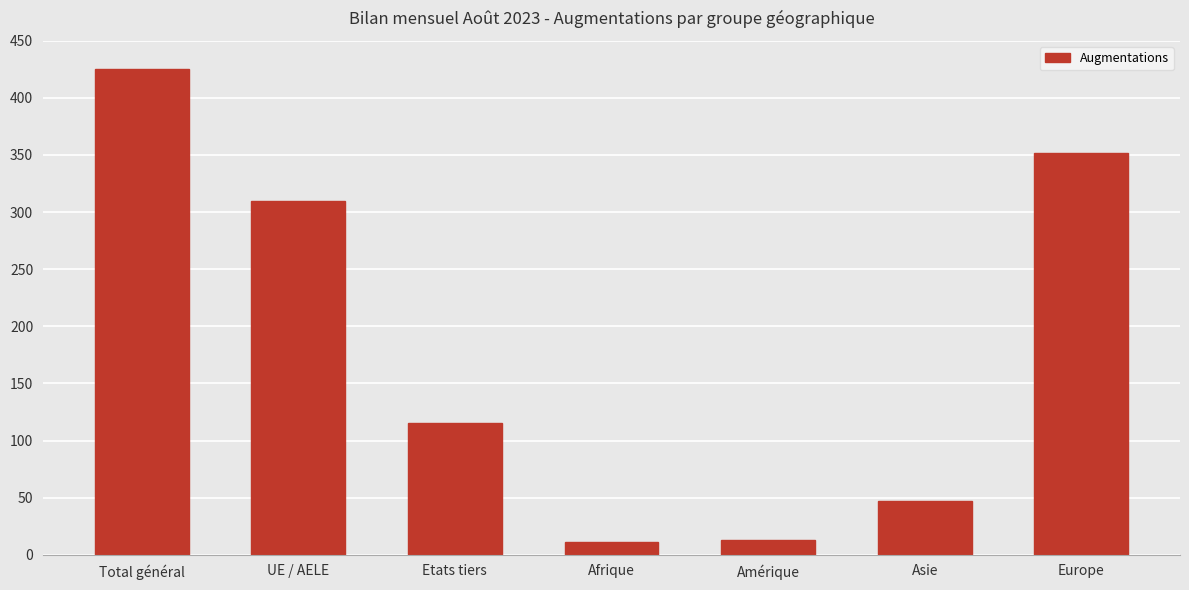

What is the greatest value displayed?

425